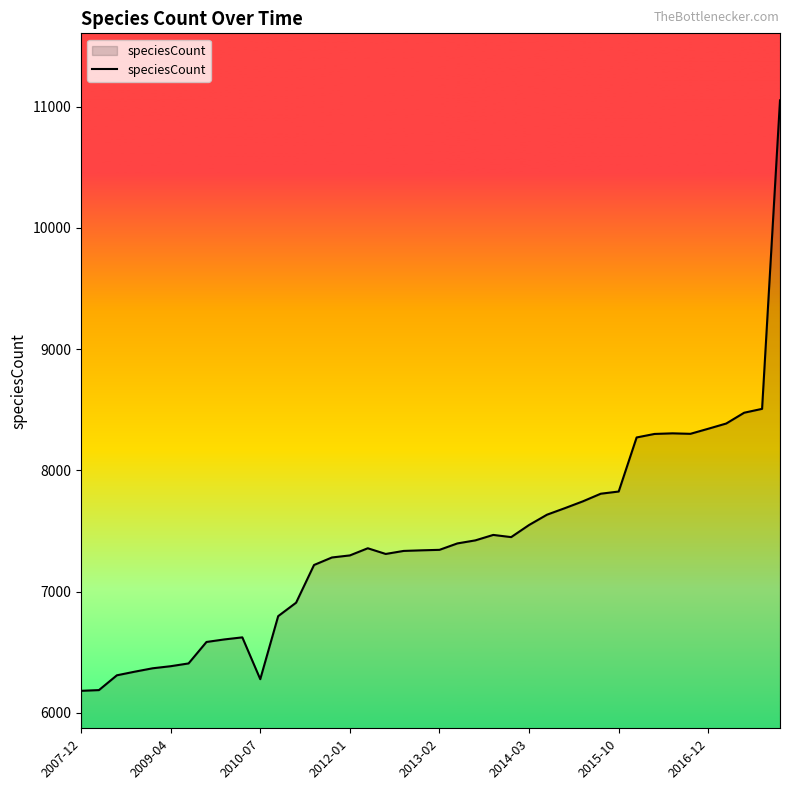

What is the difference between the maximum and minimum values?

4871